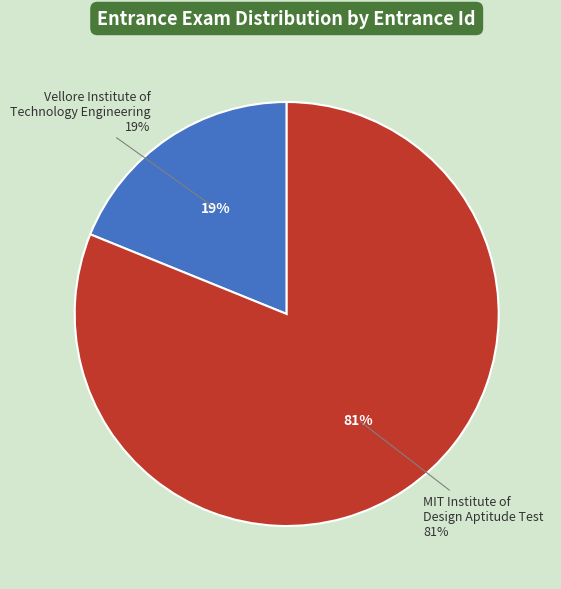

To the nearest percent, what percentage of the pie is MIT Institute of Design Aptitude Test?

81%